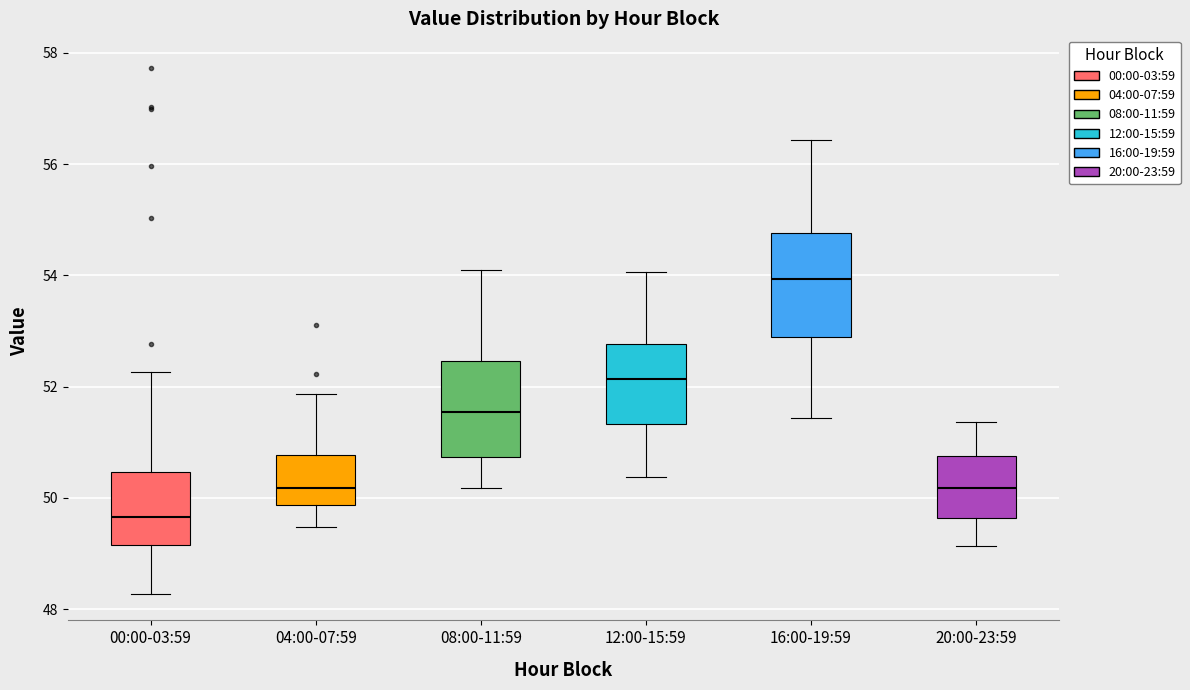

Where is the upper edge of the box for 16:00-19:59 on the y-axis? The values are not printed on the chart, so give them approximately, as read against the axis.

54.8